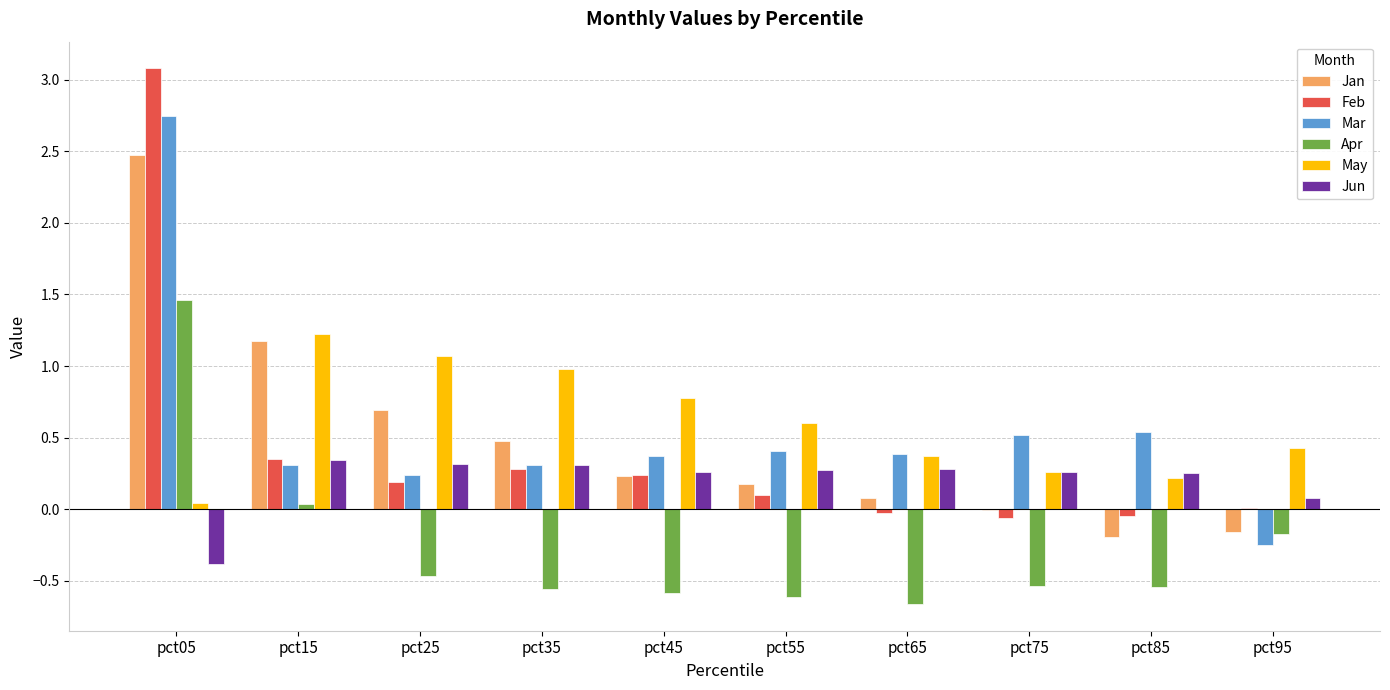

Where is Apr nearest to the value 0?

pct15